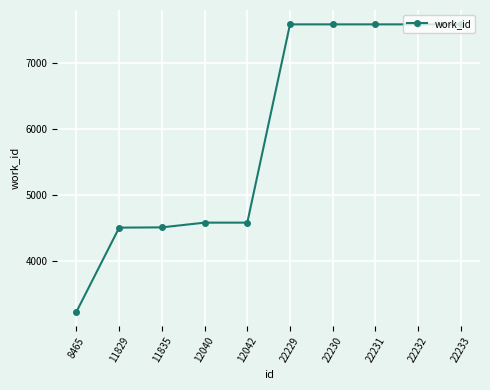

What is the sum of the values at 11829 and 8465?

7724